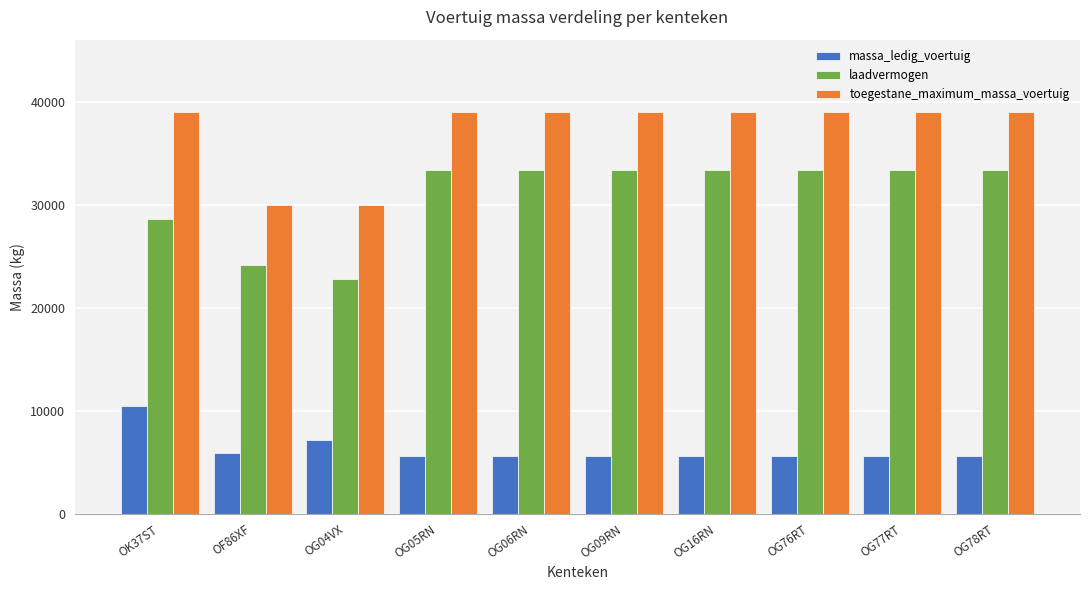

Count the number of categories in the chart.

10